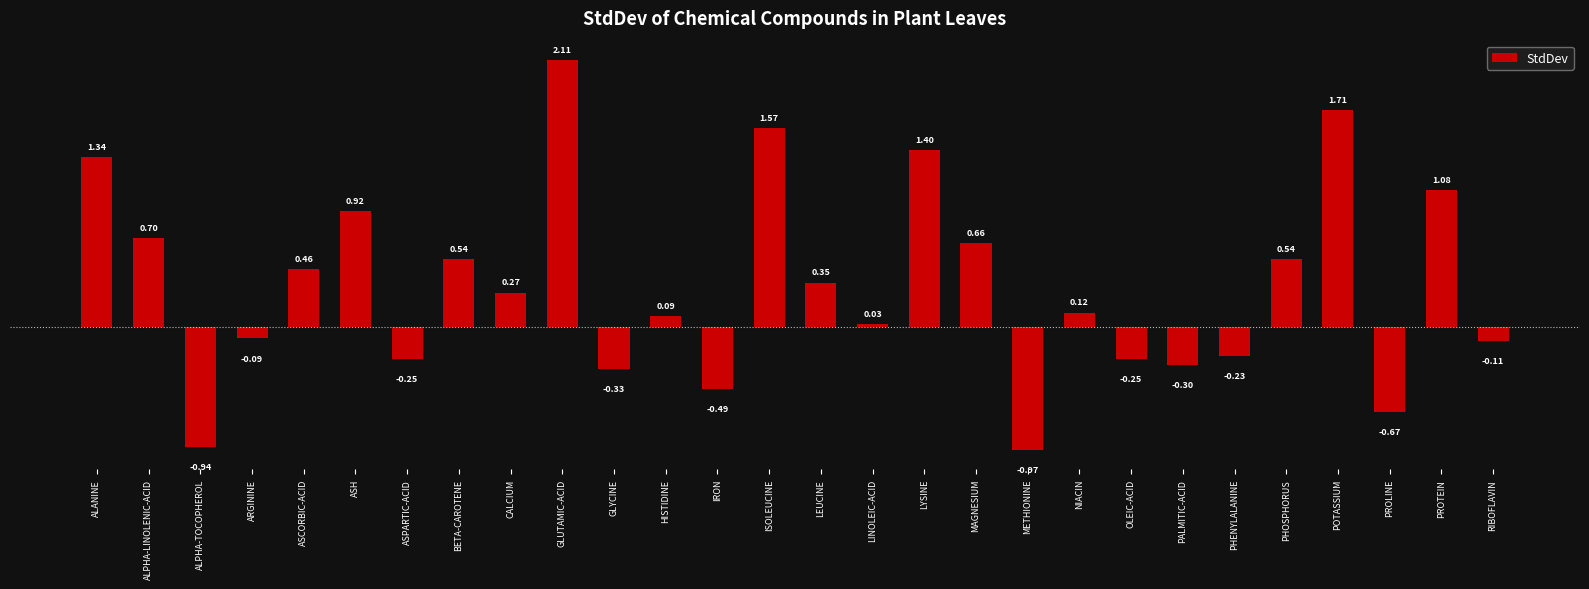

What is the difference between the values at ALPHA-TOCOPHEROL and BETA-CAROTENE?

1.5